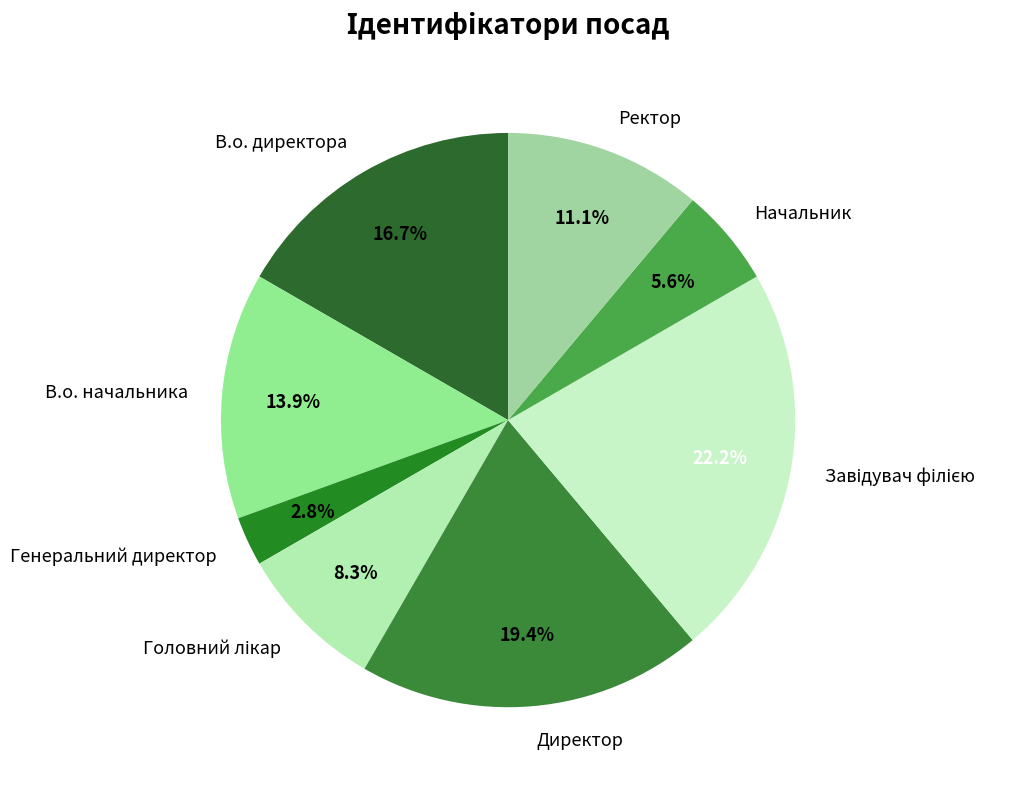

How many segments does this pie chart have?

8